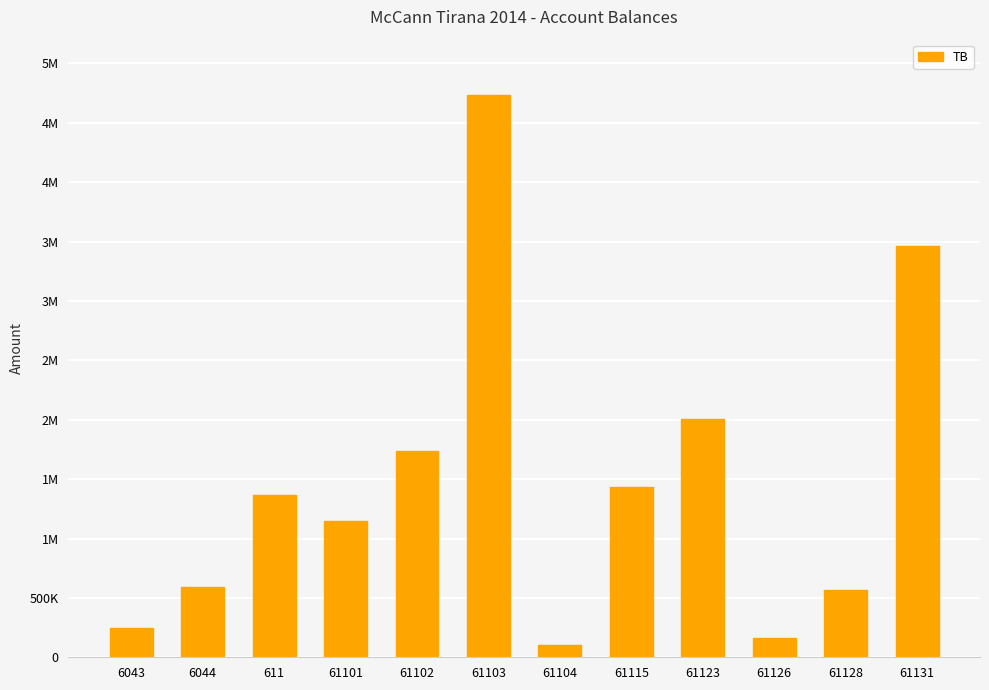

What is the minimum value shown in the chart?

105900.0